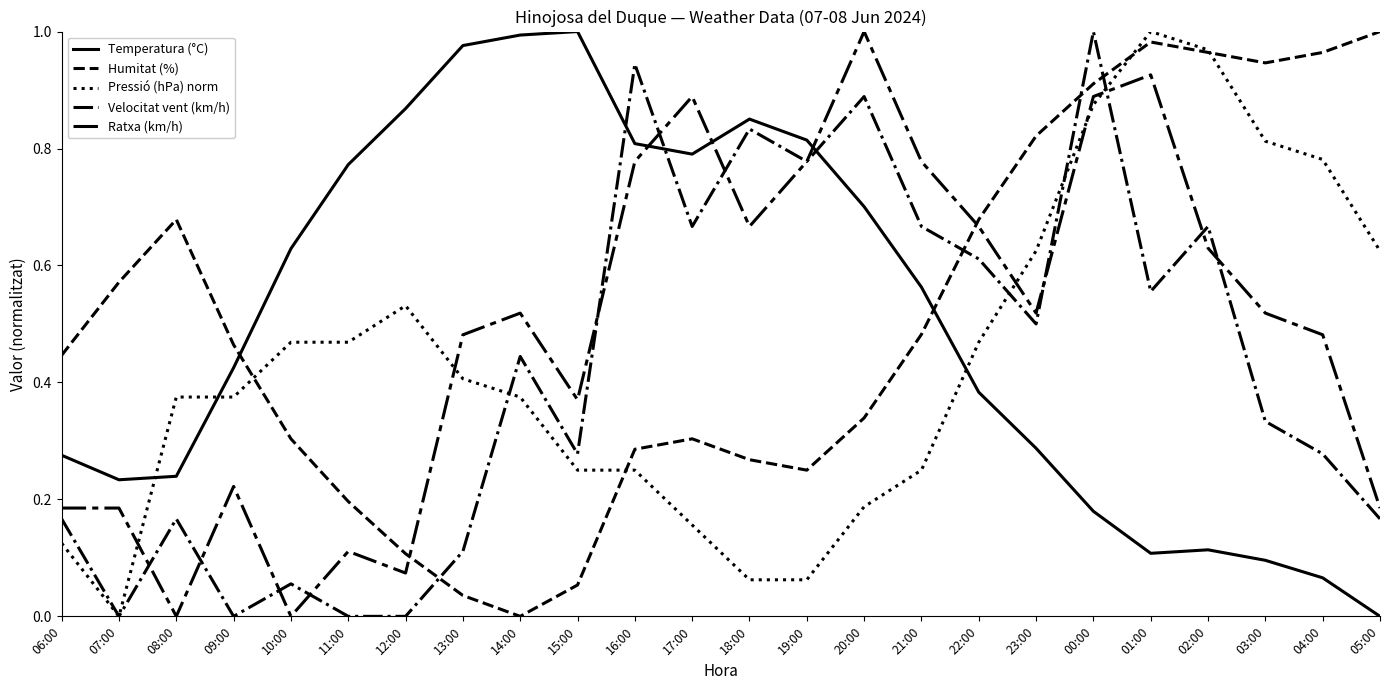

The value of Pressió (hPa) norm at 08:00 is 0.2. True or false?

False